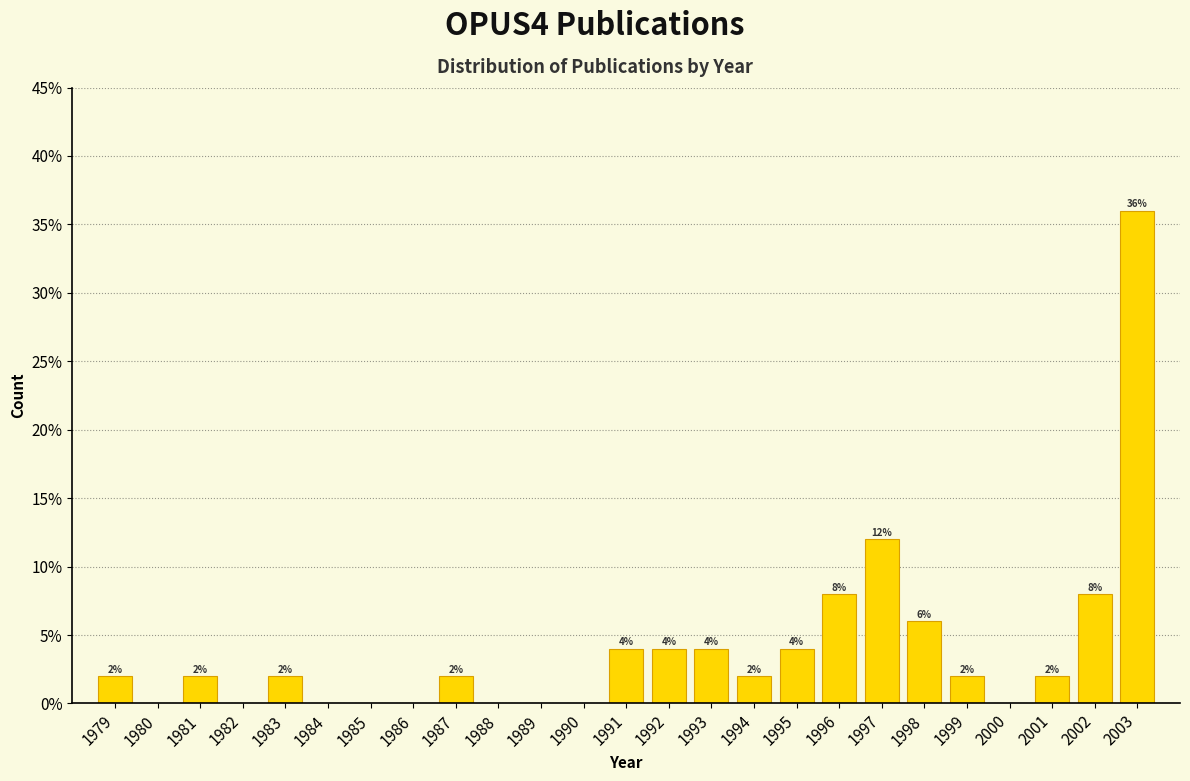

Which range on the x-axis has the tallest bar?

2002.5 to 2003.5